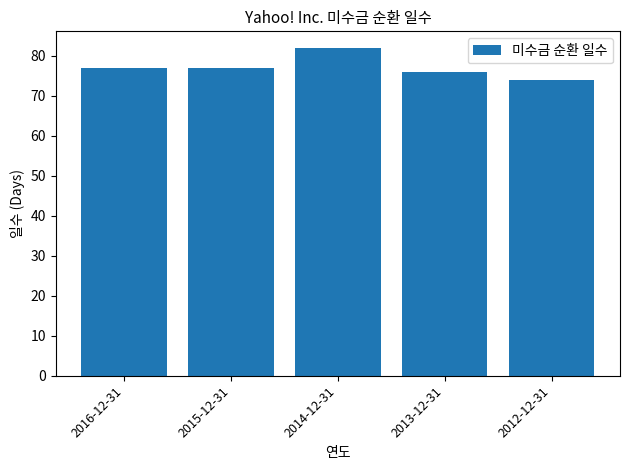

What is the minimum value shown in the chart?

74